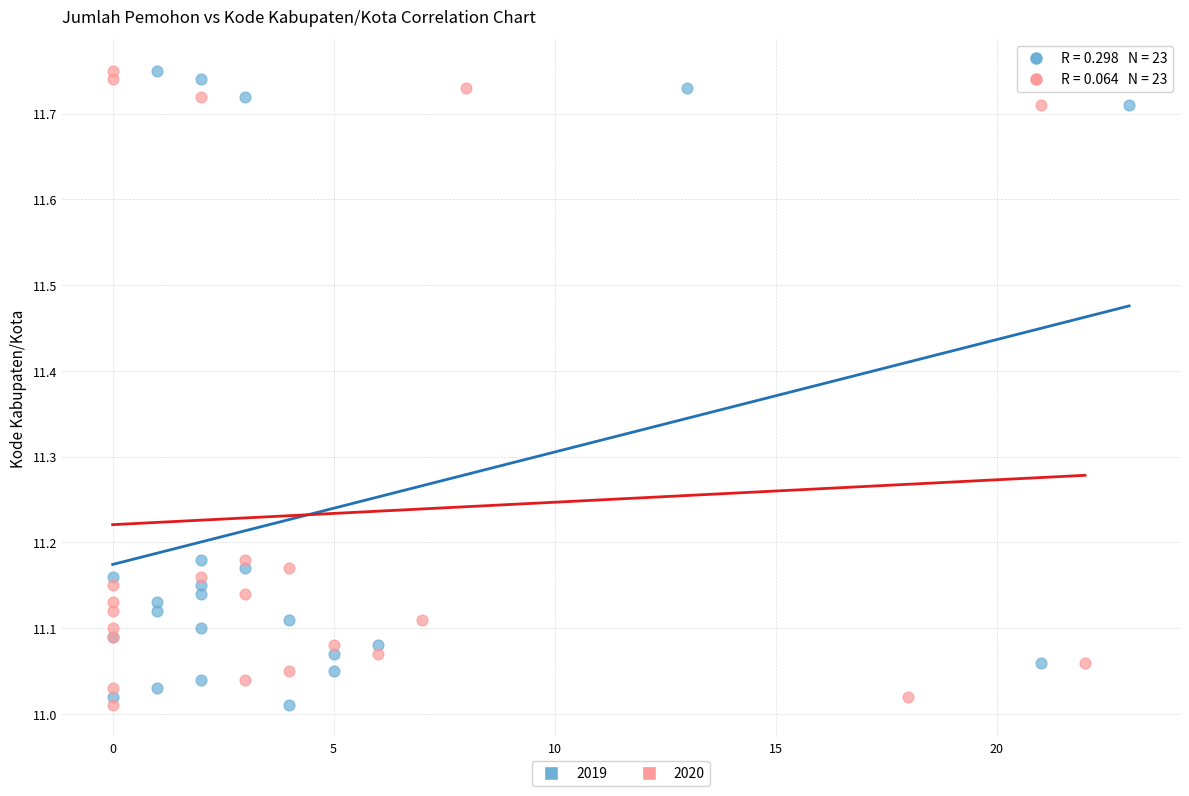

What are all the series names shown in the legend?

2019, 2020